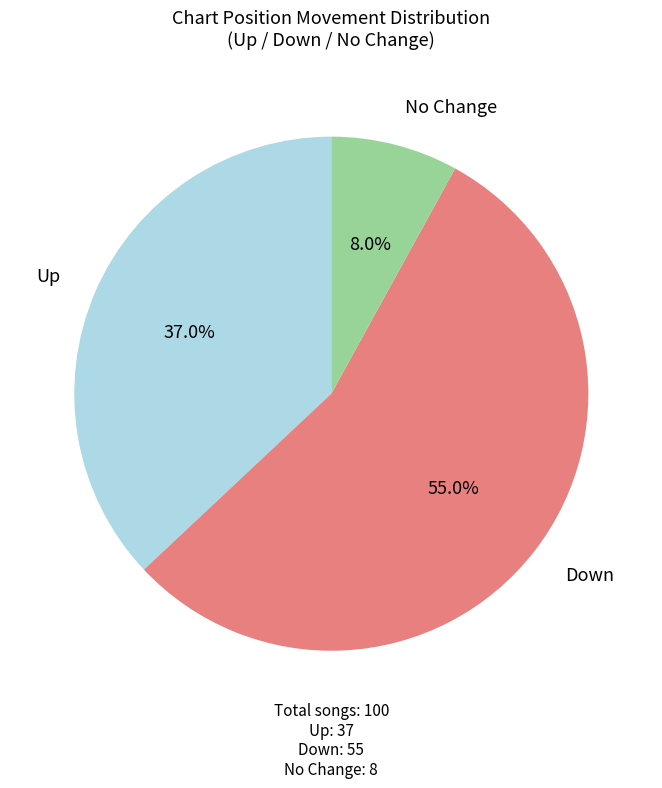

To the nearest percent, what is the average slice percentage?

33%